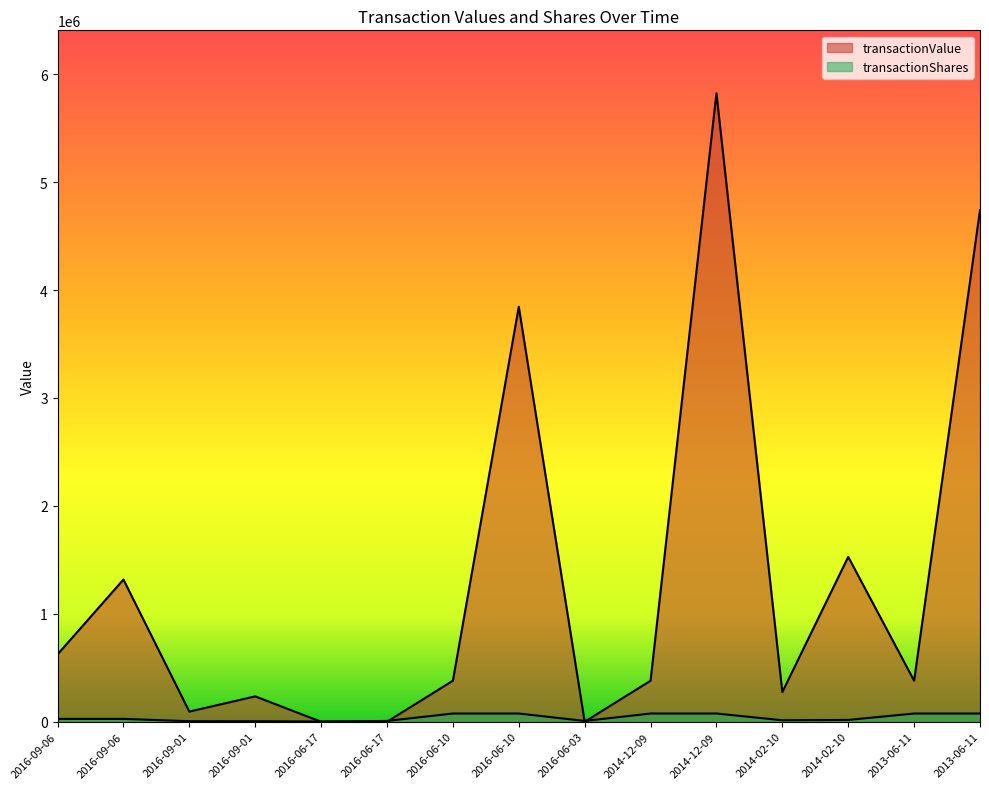

Which series ends up on top after the final intersection of transactionValue and transactionShares?

transactionValue